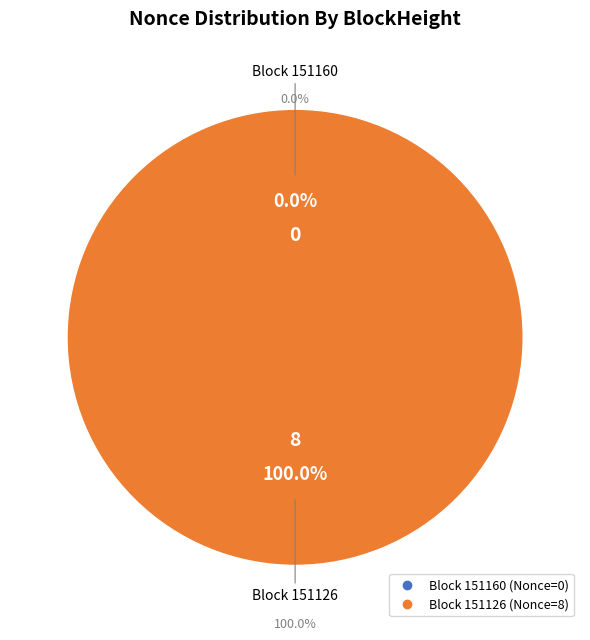

Does 151160 account for over 50% of the chart?

No